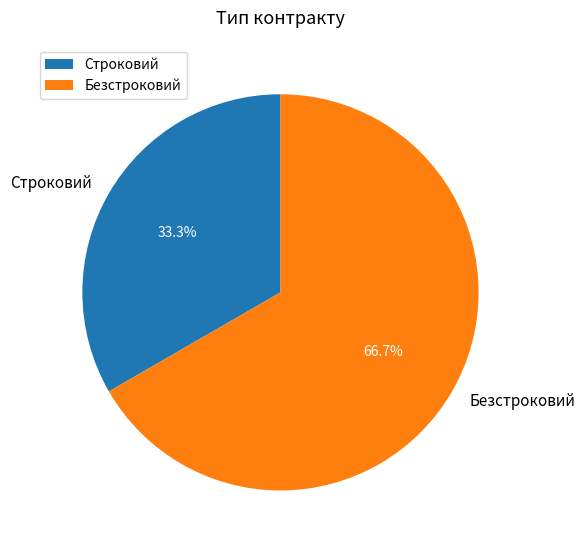

What is the majority slice?

Безстроковий